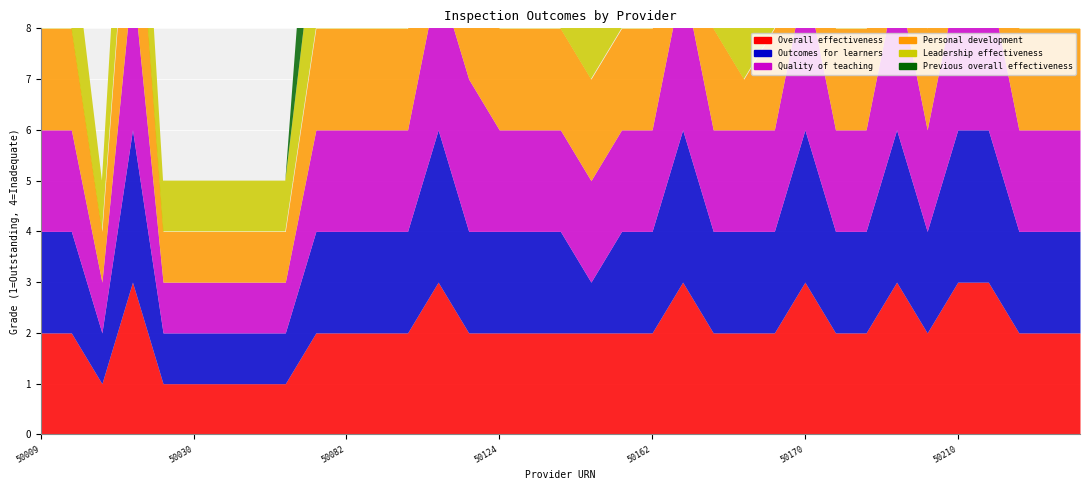

What is the value of the Leadership effectiveness point at the 30th from the left?

4